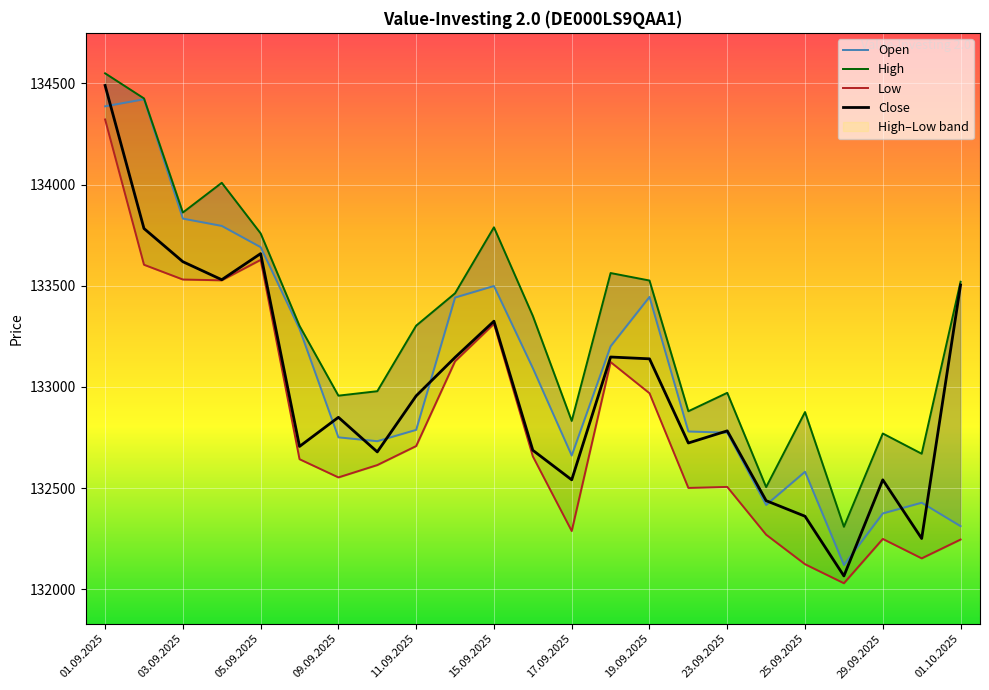

Is it true that Close equals 133325 at 15.09.2025?

True